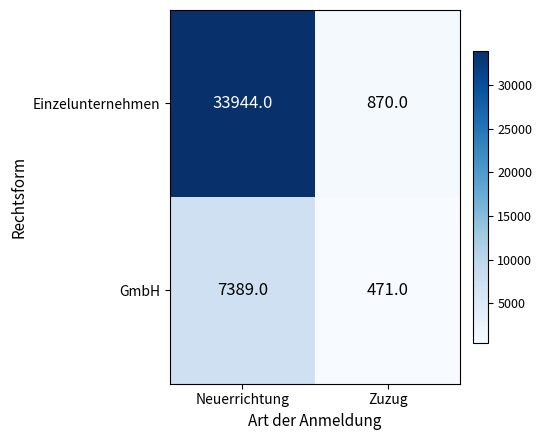

Which category has the lowest value across all series?

Zuzug